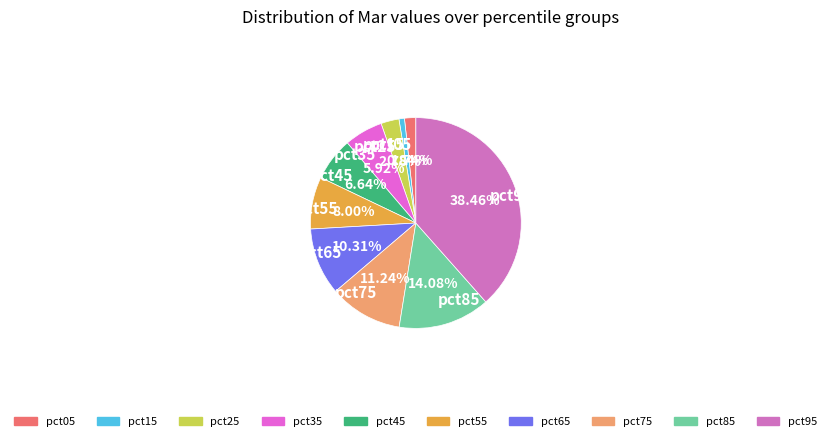

Rank the categories by value from highest to lowest.

pct95, pct85, pct75, pct65, pct55, pct45, pct35, pct25, pct05, pct15